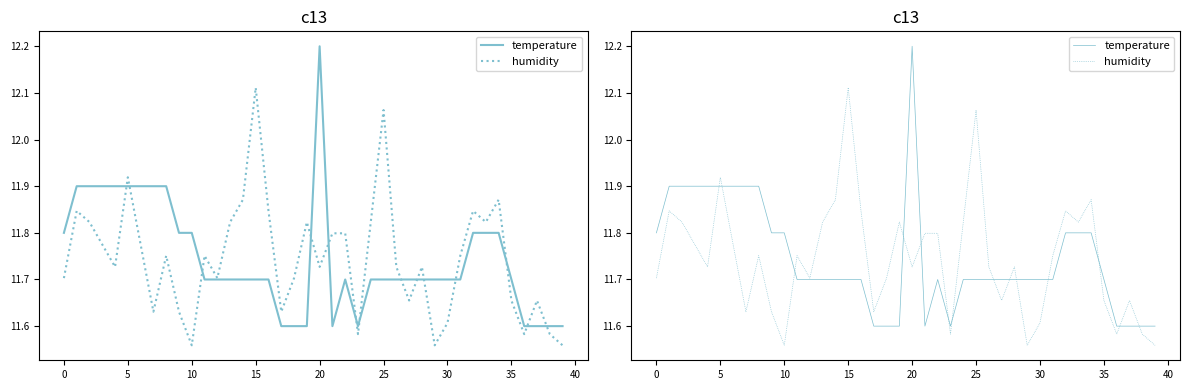

Where is the first local minimum for temperature?

21